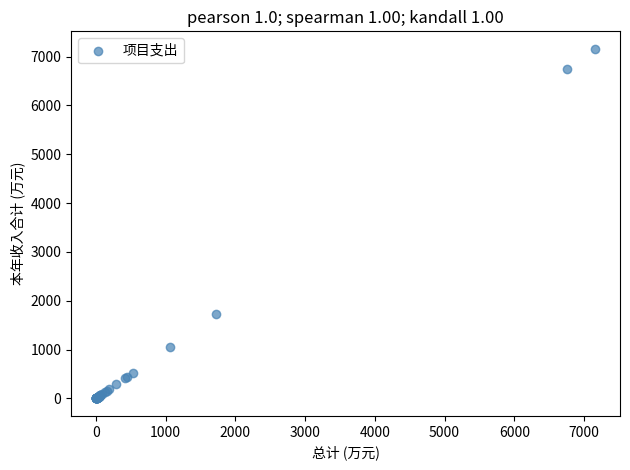

What Y value in the scatter plot is closest to 3579?

1722.4